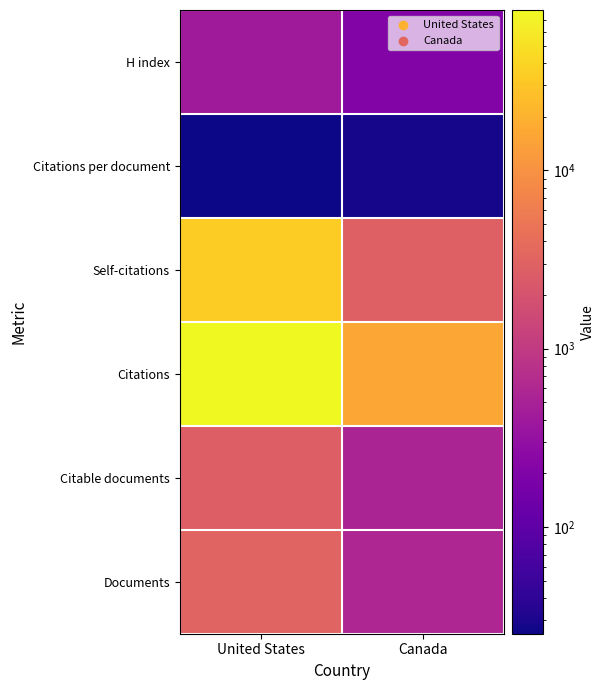

At which category is the sum across all series the highest?

United States